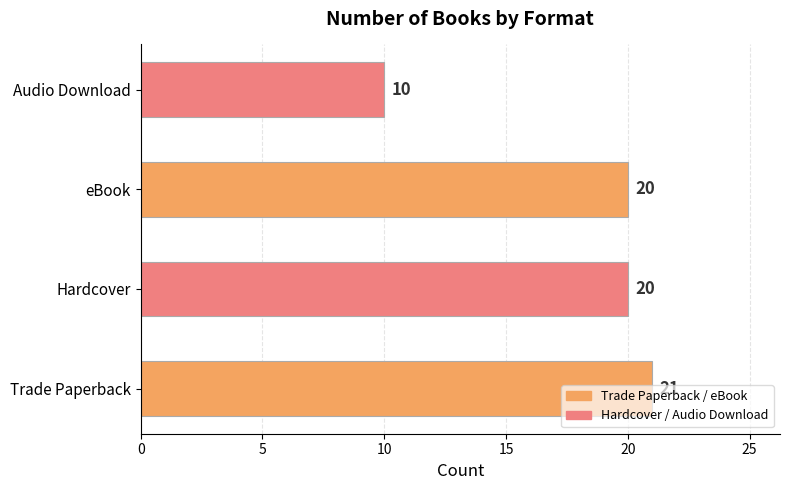

Between Audio Download and Hardcover, which is larger?

Hardcover